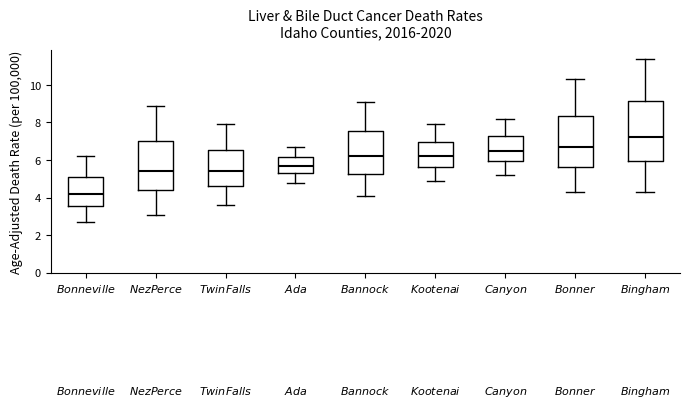

Which box's median line is the highest?

$\it{Bingham}$